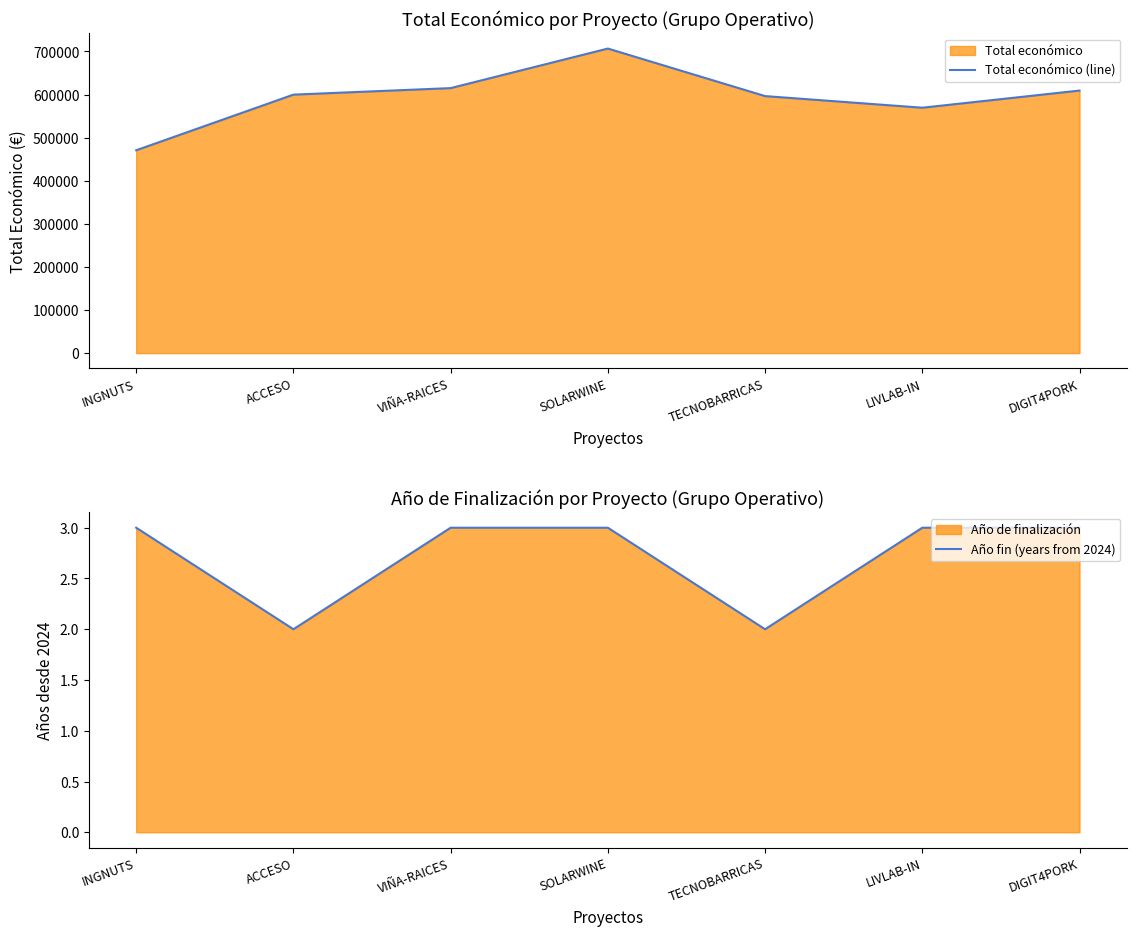

Reading left to right, transcribe all the data shown in this chart.

Total económico (line): INGNUTS=470675	ACCESO=599779	VIÑA-RAICES=614907	SOLARWINE=706697	TECNOBARRICAS=596384	LIVLAB-IN=569416	DIGIT4PORK=609206
Año fin (years from 2024): INGNUTS=3	ACCESO=2	VIÑA-RAICES=3	SOLARWINE=3	TECNOBARRICAS=2	LIVLAB-IN=3	DIGIT4PORK=3